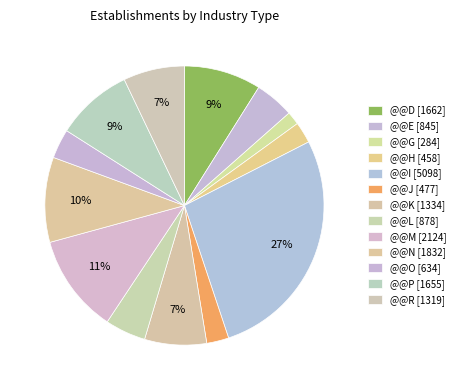

How many segments does this pie chart have?

13